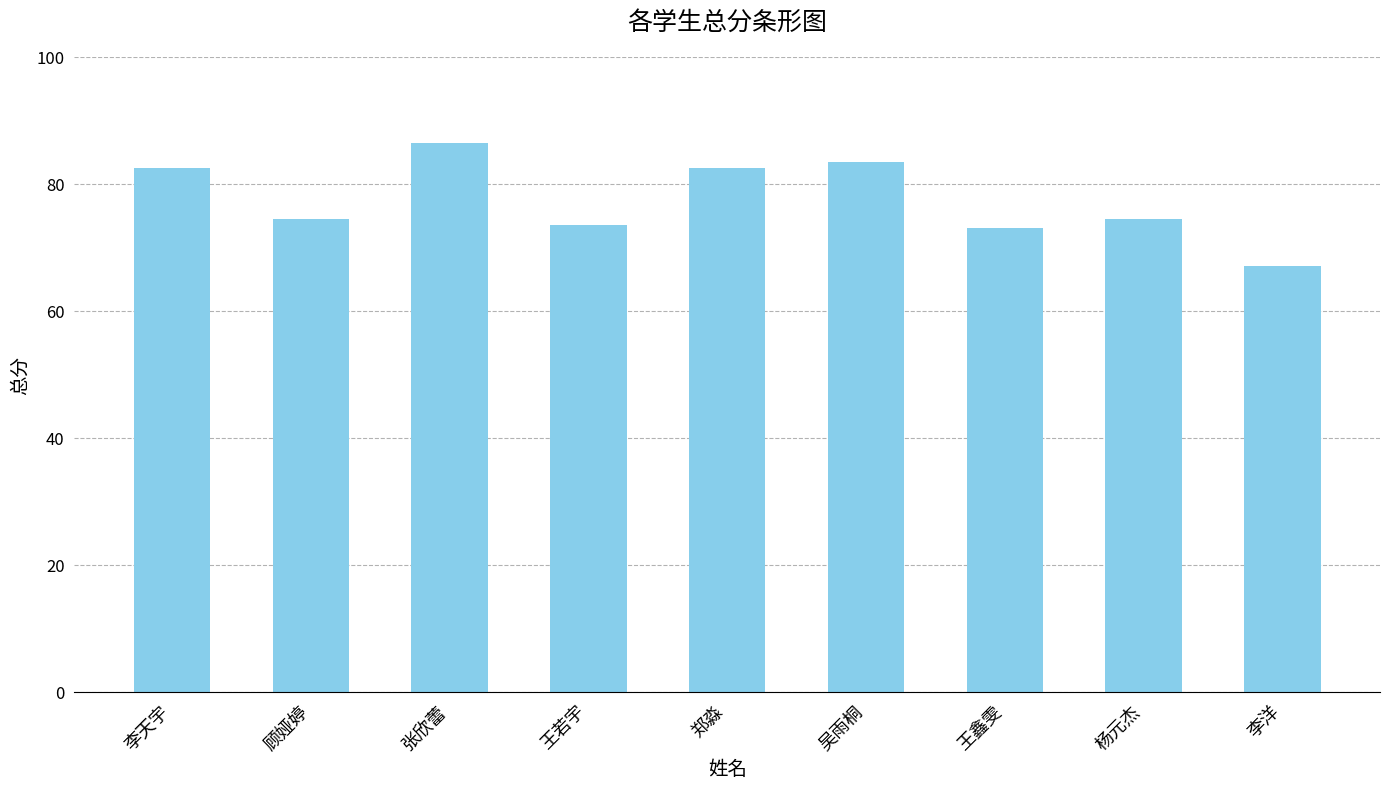

What is the label of the 2nd bar from the right?

杨元杰